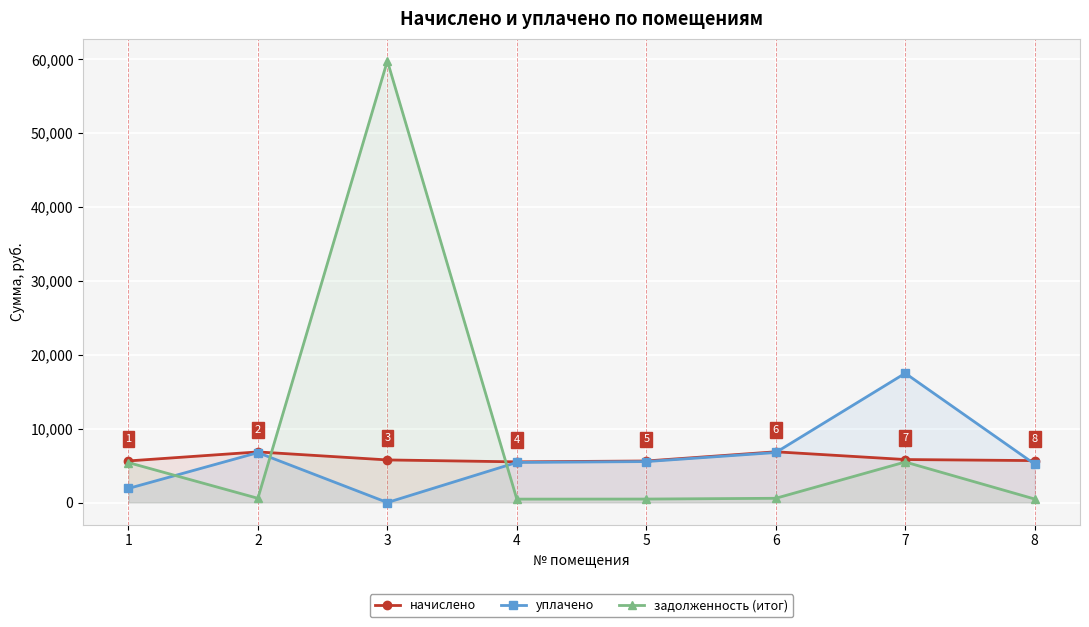

Reading left to right, what are all the values shown in this chart?

начислено: 1=5629.4	2=6848.5	3=5763.8	4=5503.9	5=5620.4	6=6866.4	7=5817.6	8=5674.2
уплачено: 1=1905.6	2=6752.2	3=0.0	4=5426.6	5=5541.4	6=6769.9	7=17496.5	8=5201.4
задолженность (итог): 1=5403.9	2=570.7	3=59776.6	4=458.7	5=468.4	6=572.2	7=5484.8	8=472.9